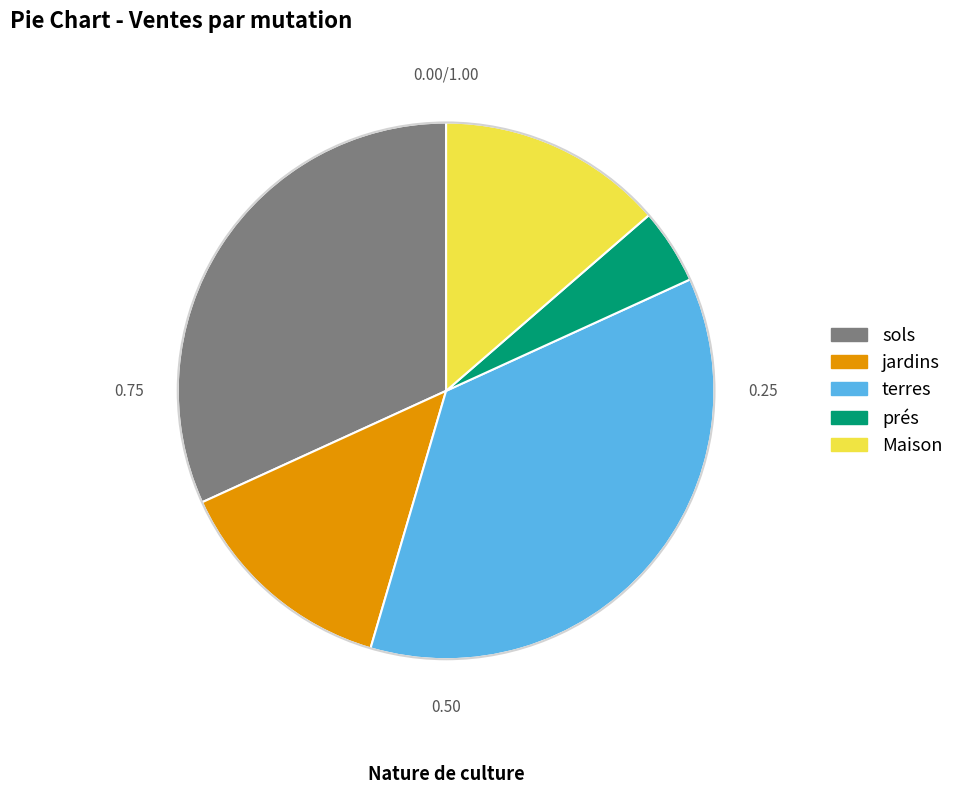

Is there any slice that represents more than half of the pie?

No